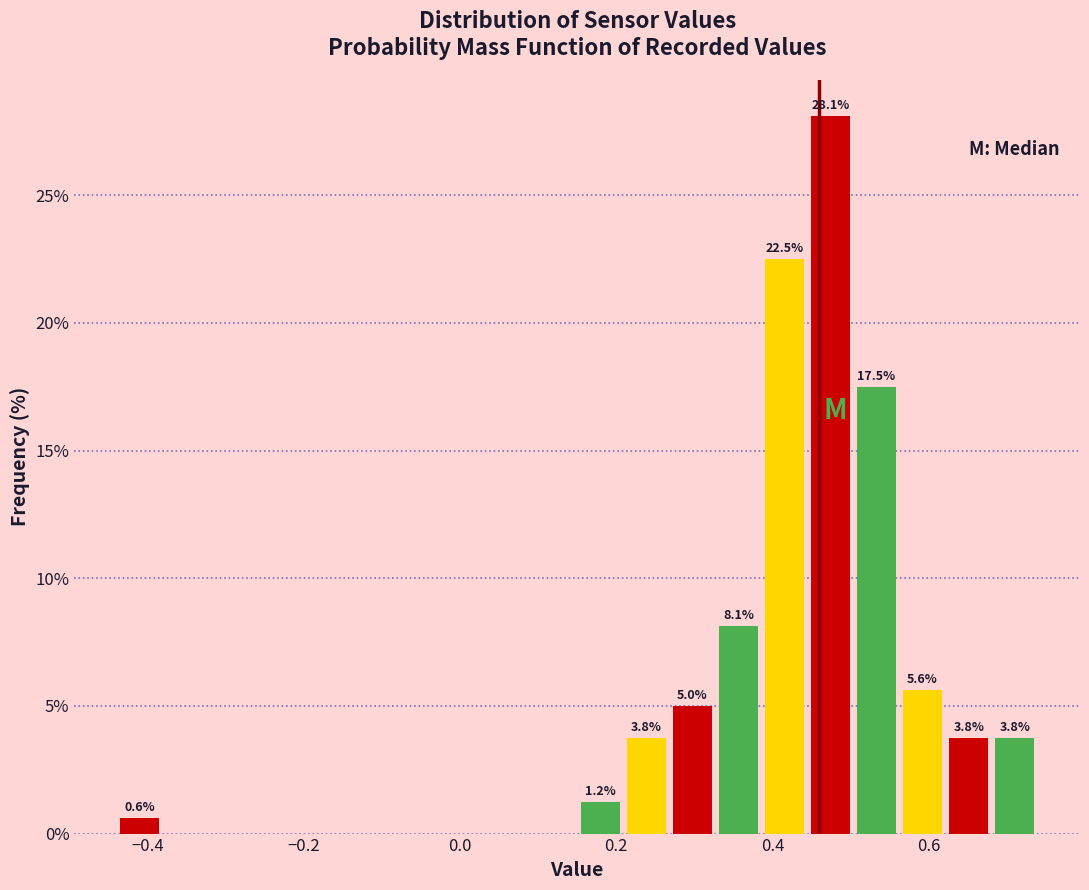

Around what value on the x-axis is the tallest bar? Give the approximate position of its centre, as read against the axis.

0.48